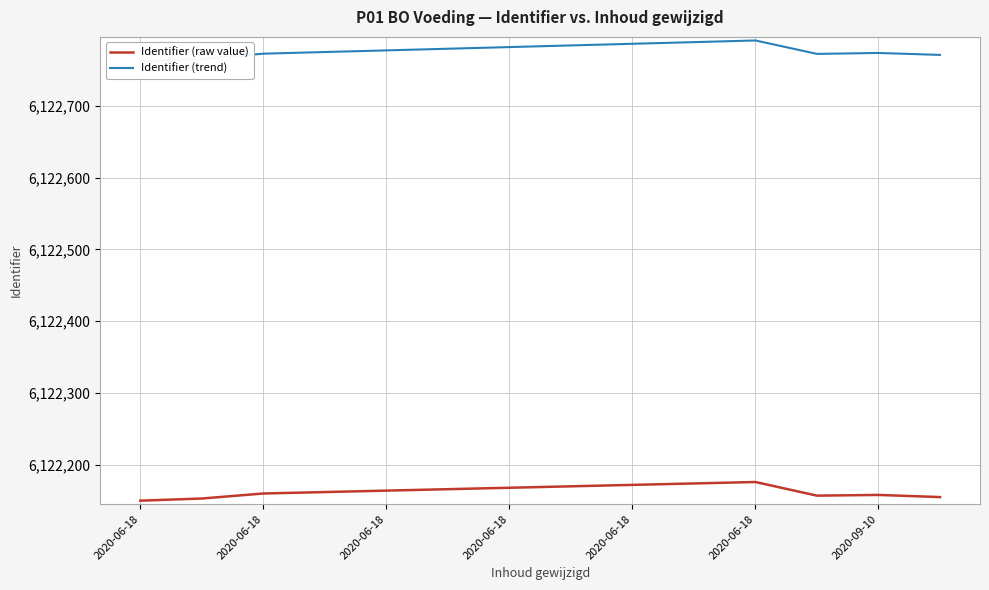

What is the total value across all series at 2020-06-18?

12244912.2